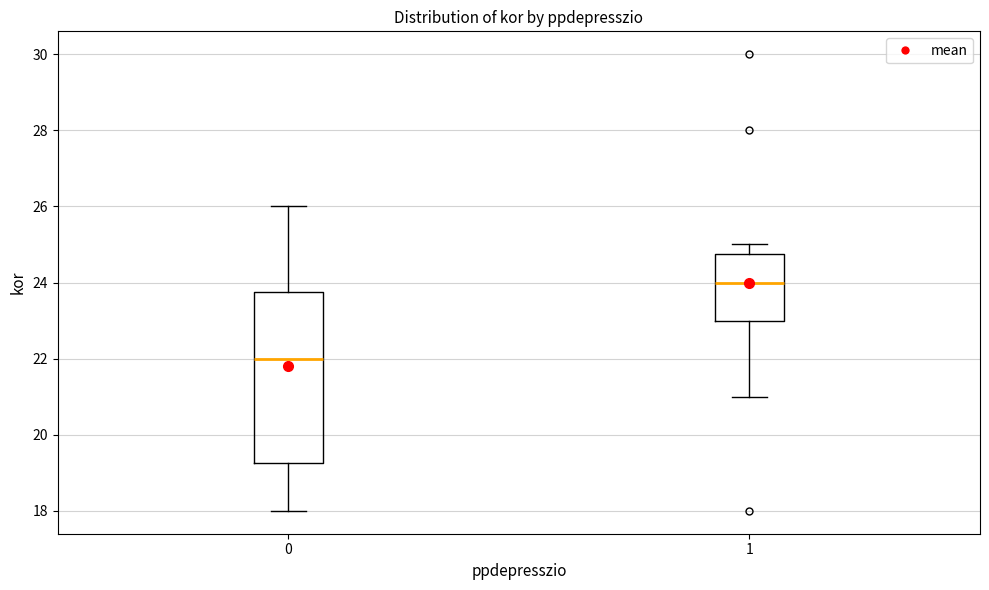

Where is the upper edge of the box at x = 1 on the y-axis? The values are not printed on the chart, so give them approximately, as read against the axis.

24.8